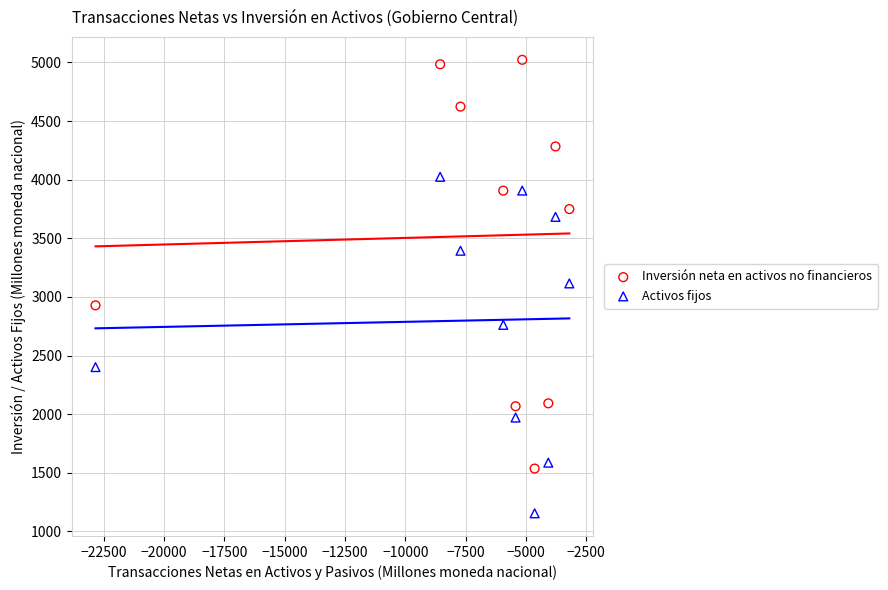

In the Inversión neta en activos no financieros series, what Y value is closest to 3279?

2928.3